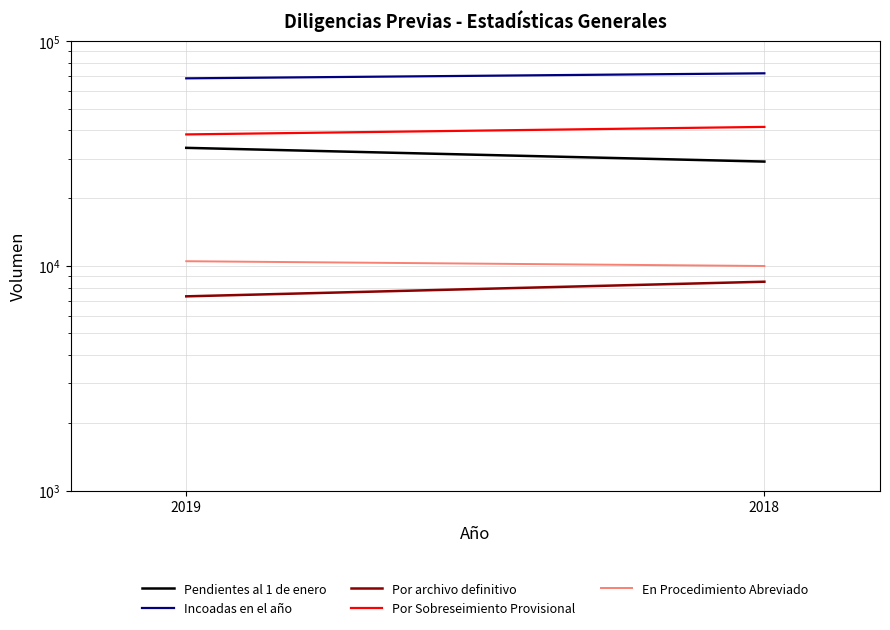

At which category is the sum across all series the highest?

2018